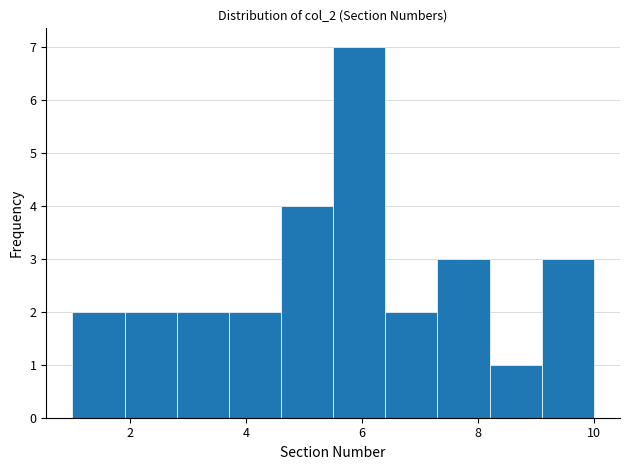

Over which range of the x-axis is the bar tallest?

5.5 to 6.4